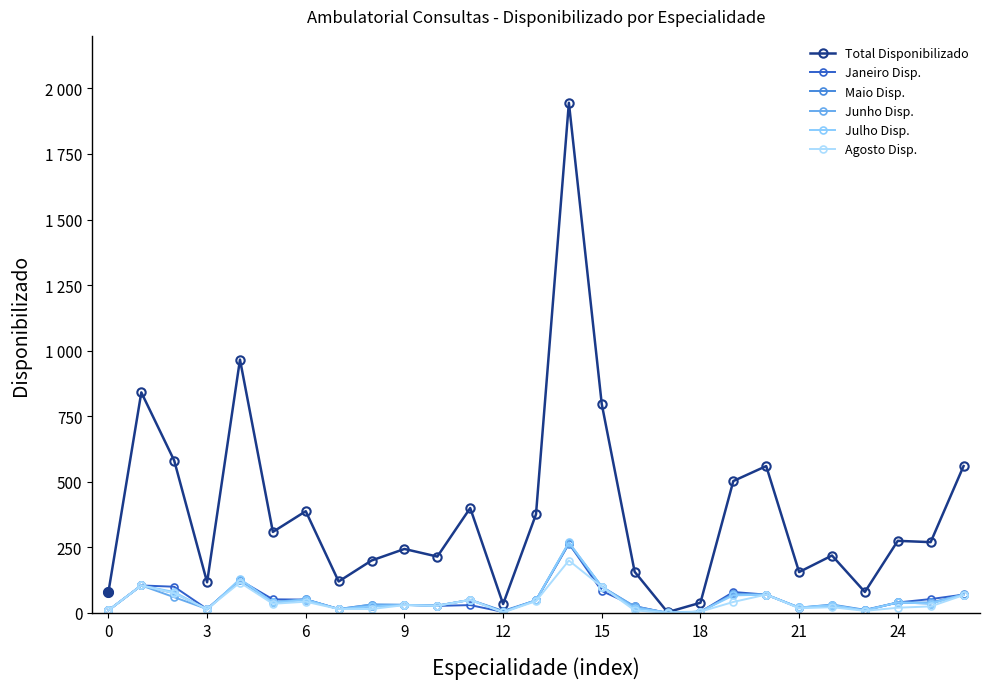

What is the maximum value for Total Disponibilizado?

1945